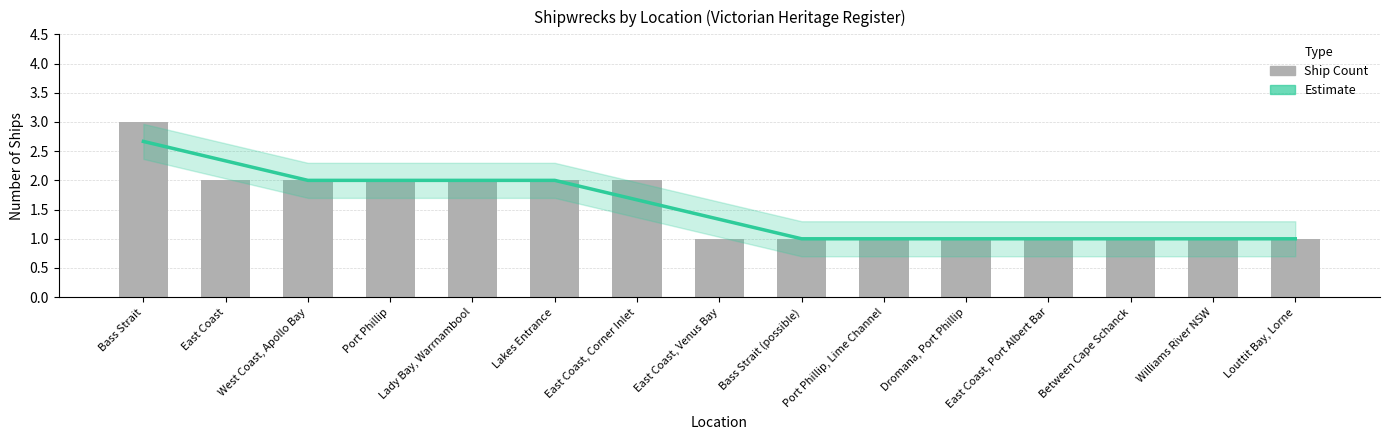

Which series changed the most between West Coast, Apollo Bay and East Coast, Venus Bay?

Ship Count